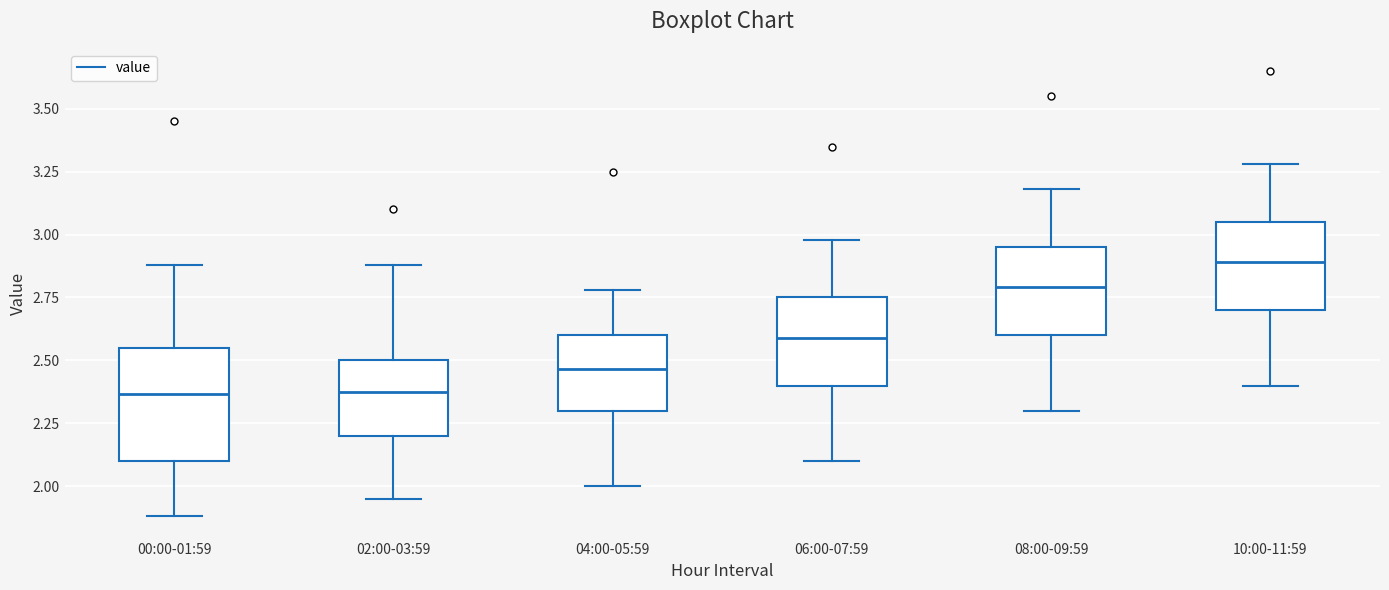

Reading left to right, read every box against the y-axis: the position of its median line, the range the box covers, and the ends of its whiskers. The values are not printed on the chart, so give them approximately, as read against the axis.

00:00-01:59: median 2.35, box 2.10 to 2.55, whiskers 1.90 to 2.90
02:00-03:59: median 2.40, box 2.20 to 2.50, whiskers 1.95 to 2.90
04:00-05:59: median 2.45, box 2.30 to 2.60, whiskers 2.00 to 2.80
06:00-07:59: median 2.60, box 2.40 to 2.75, whiskers 2.10 to 3.00
08:00-09:59: median 2.80, box 2.60 to 2.95, whiskers 2.30 to 3.20
10:00-11:59: median 2.90, box 2.70 to 3.05, whiskers 2.40 to 3.30